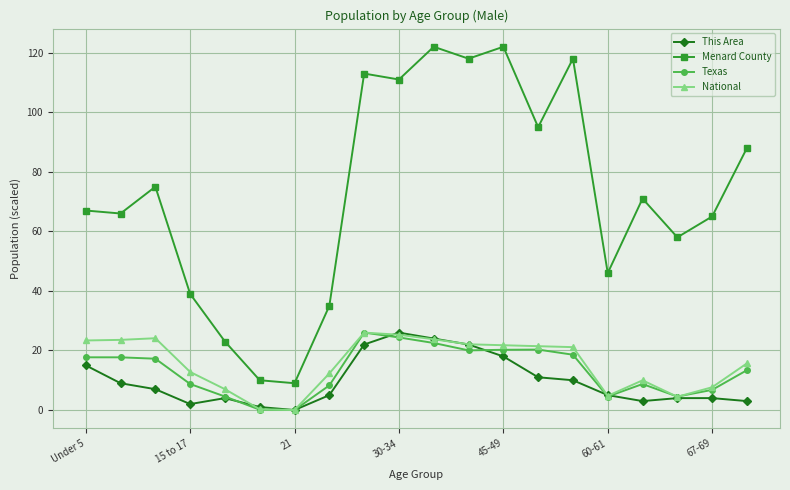

What is the highest value of the Texas series?

26.0